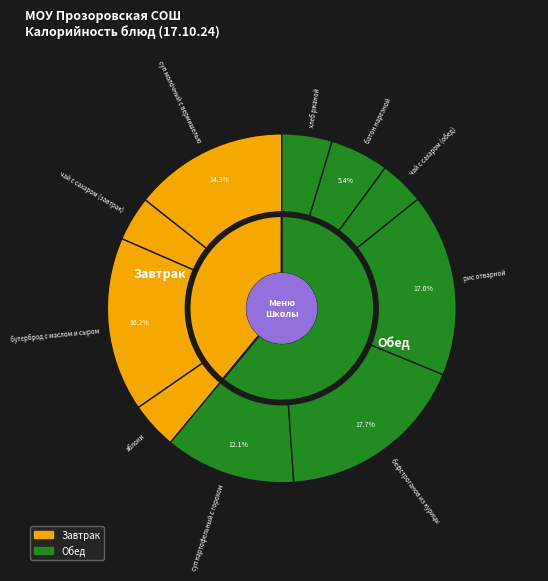

How many segments does this pie chart have?

10